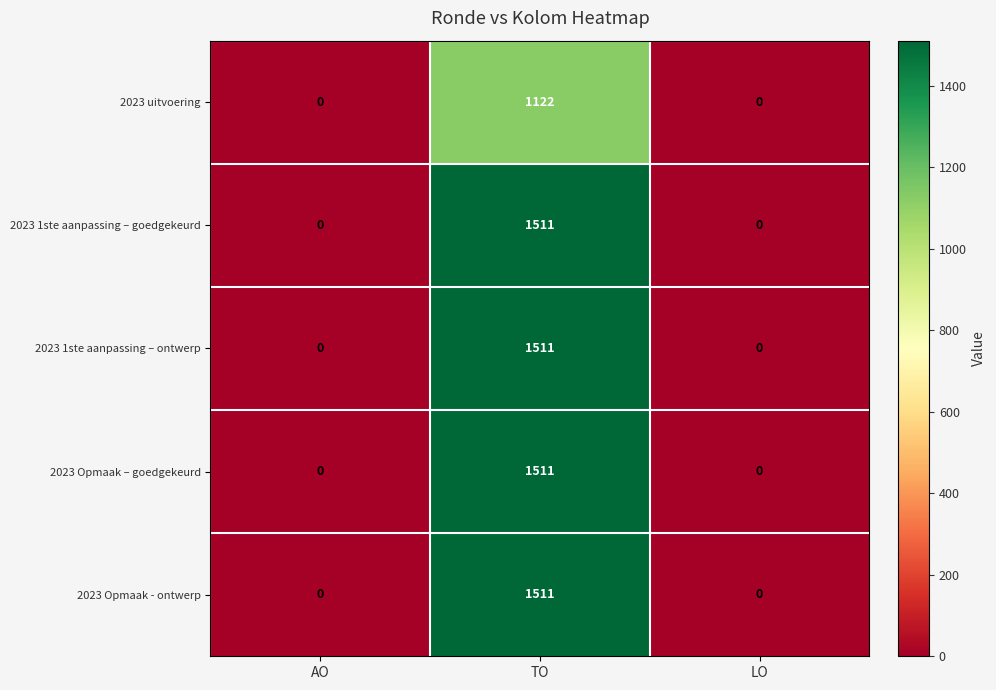

Count the number of data series in this chart.

5